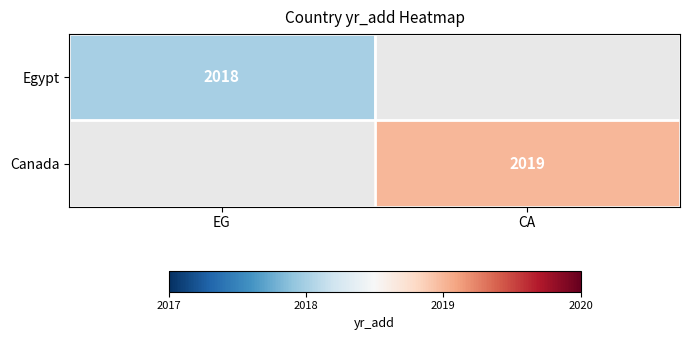

Count the number of data series in this chart.

2